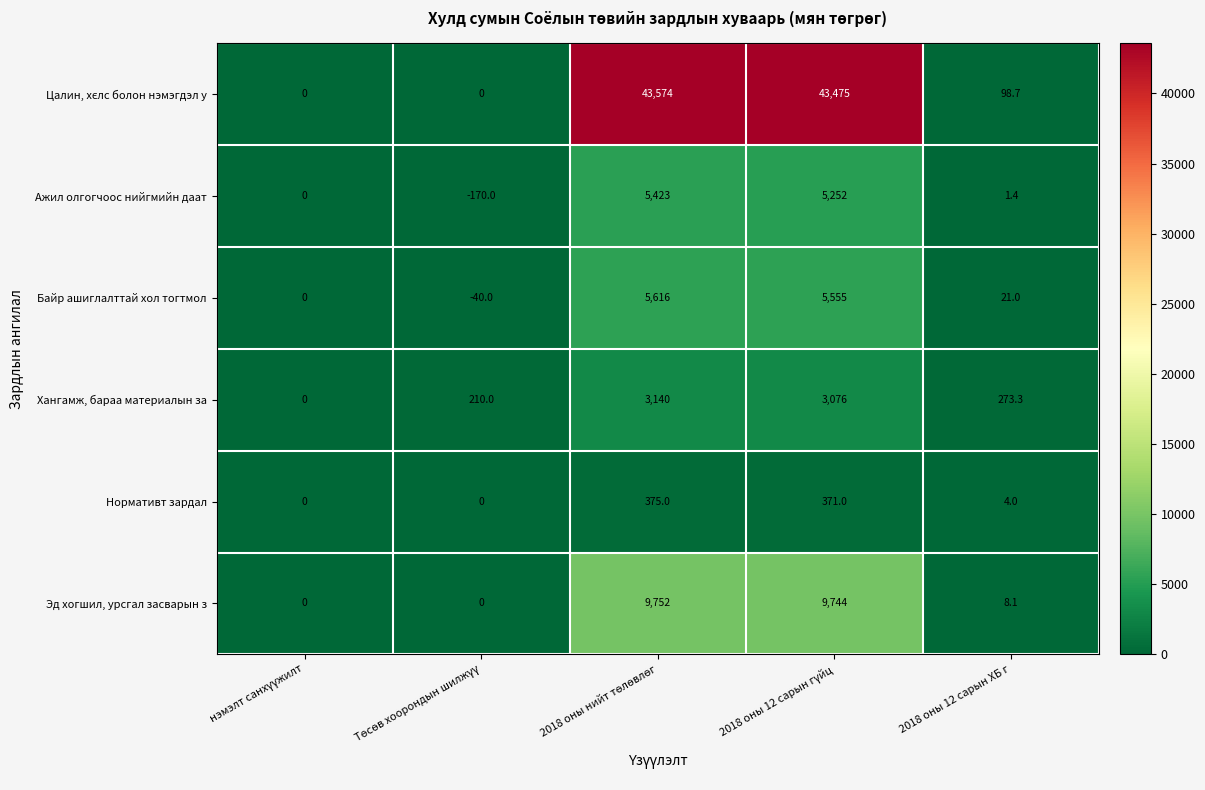

How many series are shown in this chart?

6